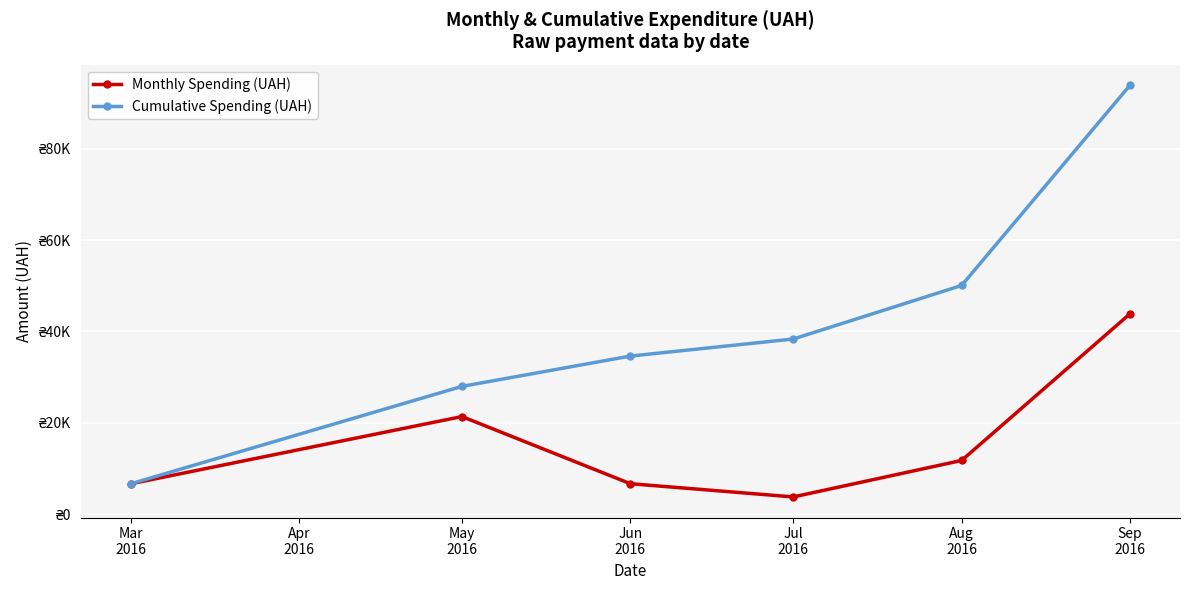

List the labels in order of Cumulative Spending (UAH) value, largest first.

Sep
2016, Aug
2016, Jul
2016, Jun
2016, May
2016, Mar
2016